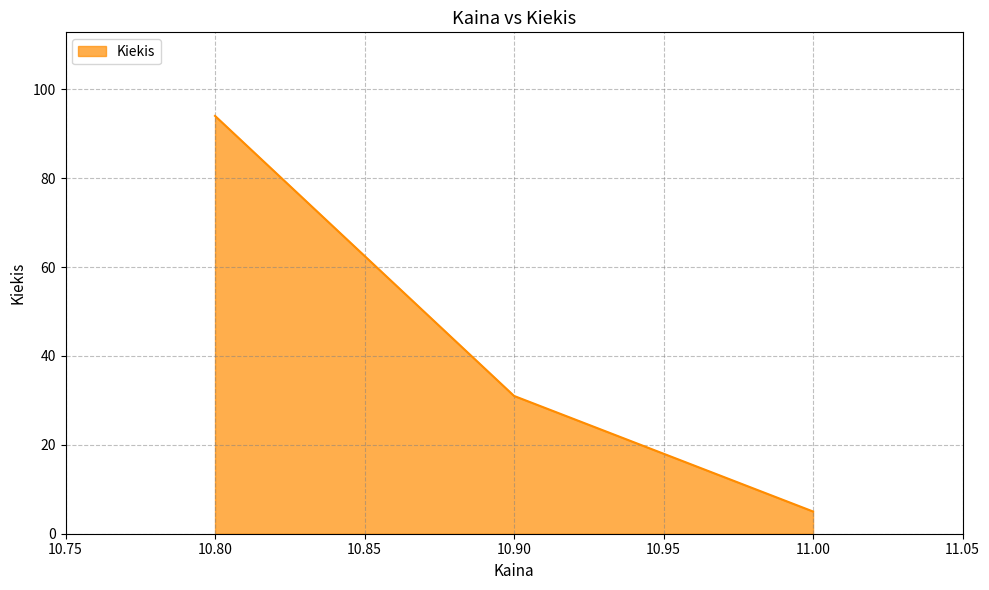

What is the difference between the maximum and second lowest values?

63